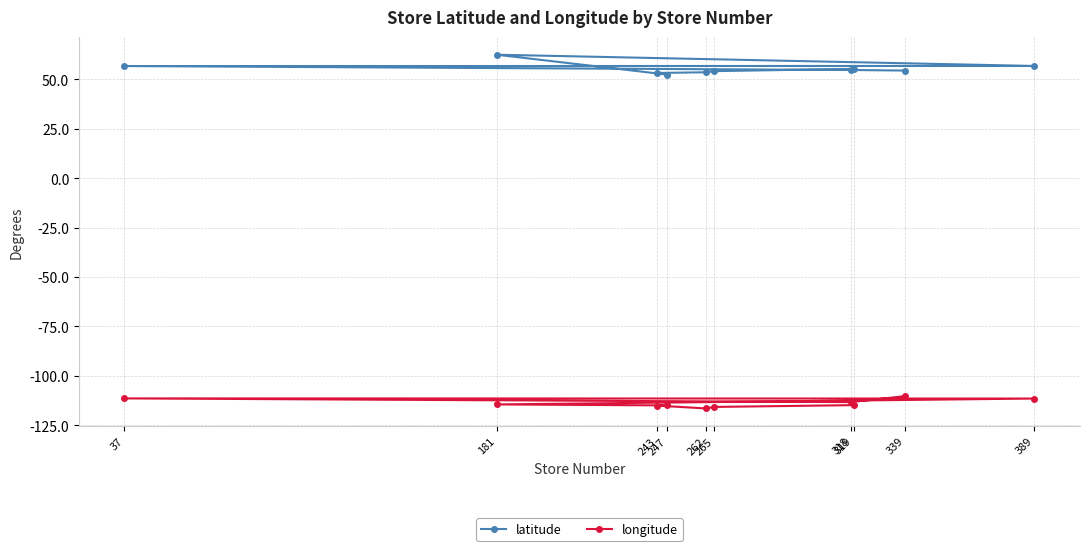

What is the value of the longitude point at the 3rd from the left?

-115.0